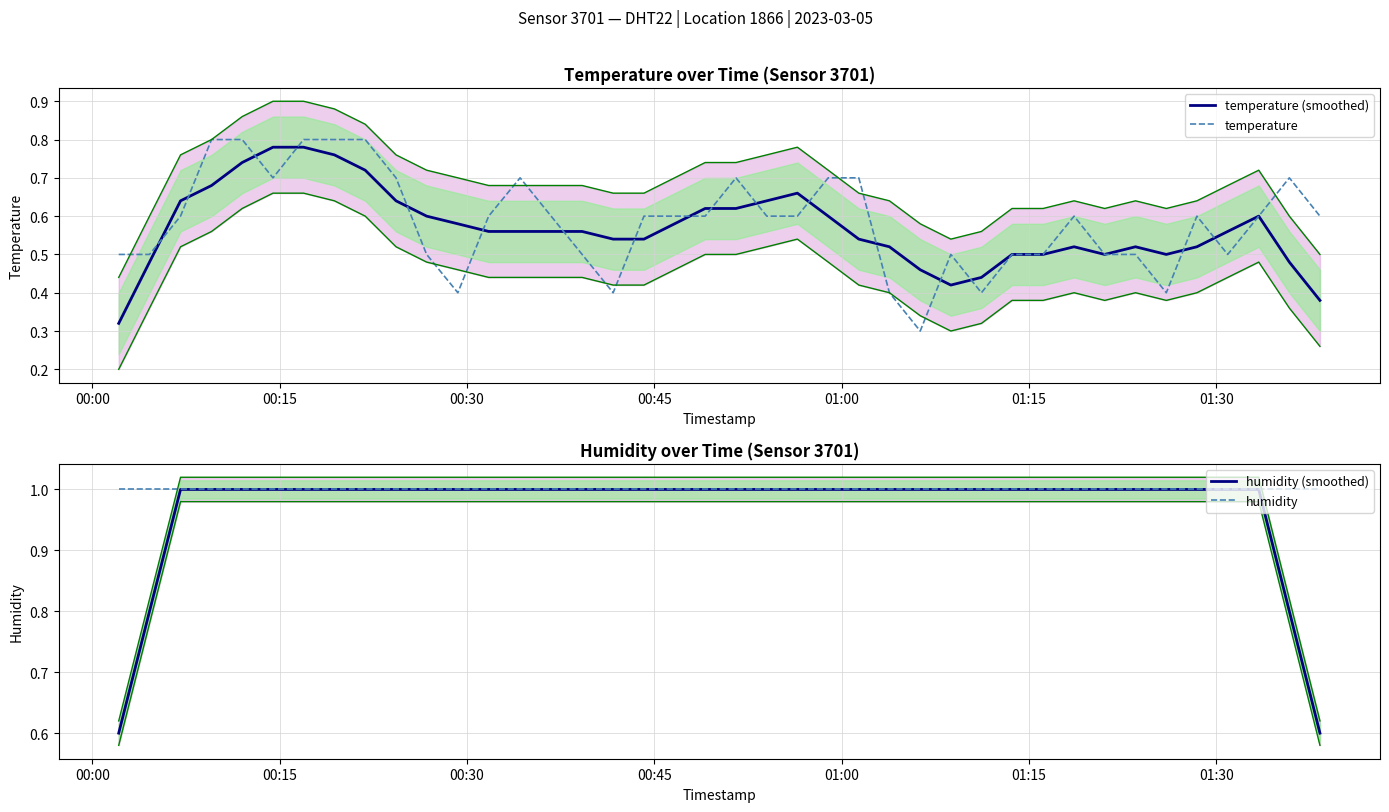

True or false: humidity (smoothed) and temperature intersect in this chart.

False